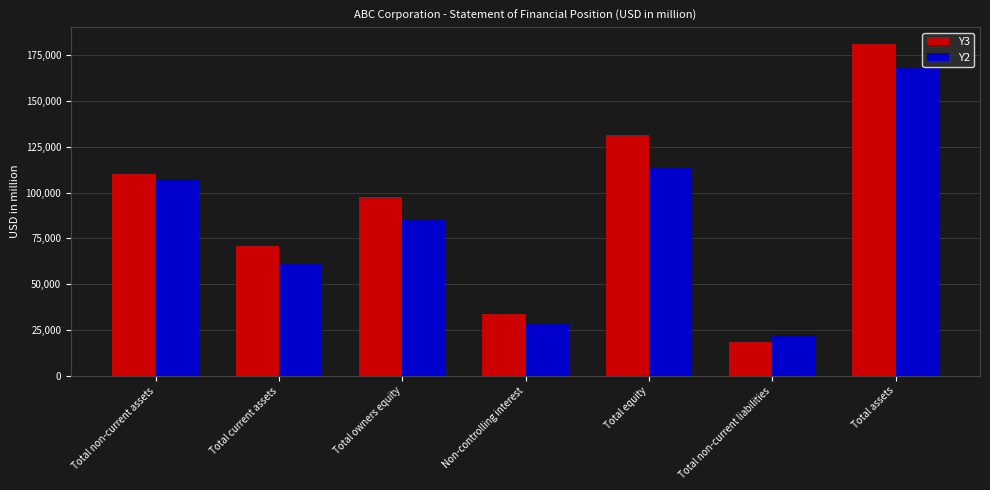

At which category does the chart reach its minimum across all series?

Total non-current liabilities